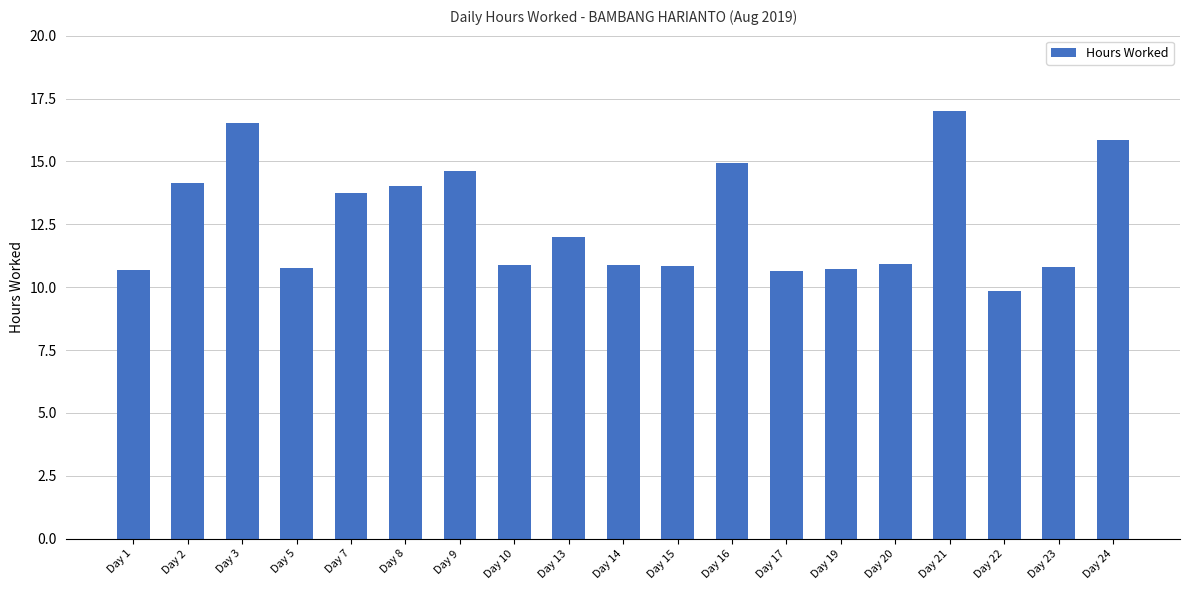

What is the change in value from Day 10 to Day 13?

+1.1